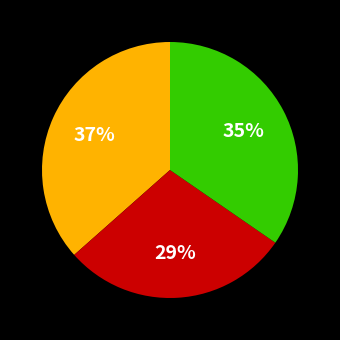

To the nearest percent, what is the average slice percentage?

33%